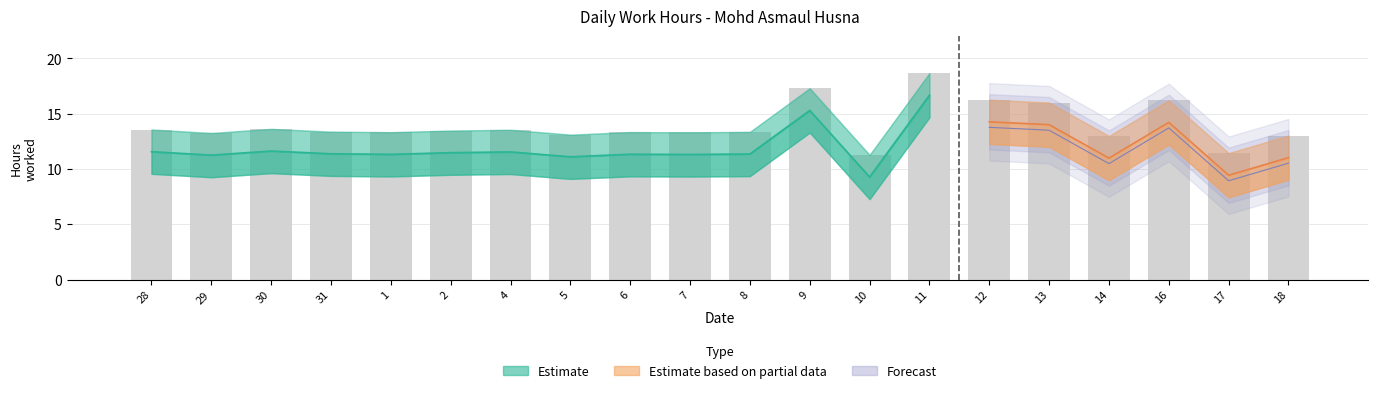

What is the average value of the Low_lower series?

10.0